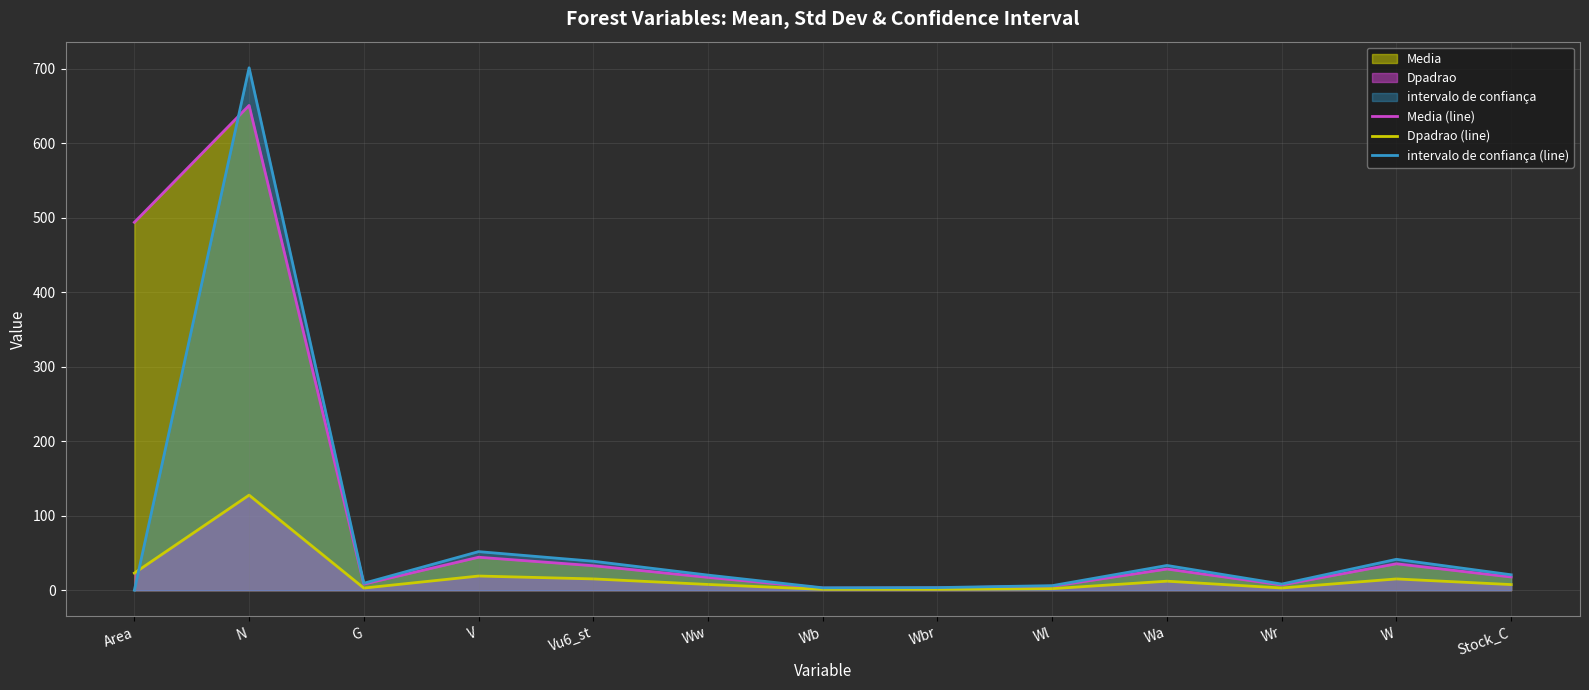

The Dpadrao (line) series shows 15.2 at W. True or false?

True